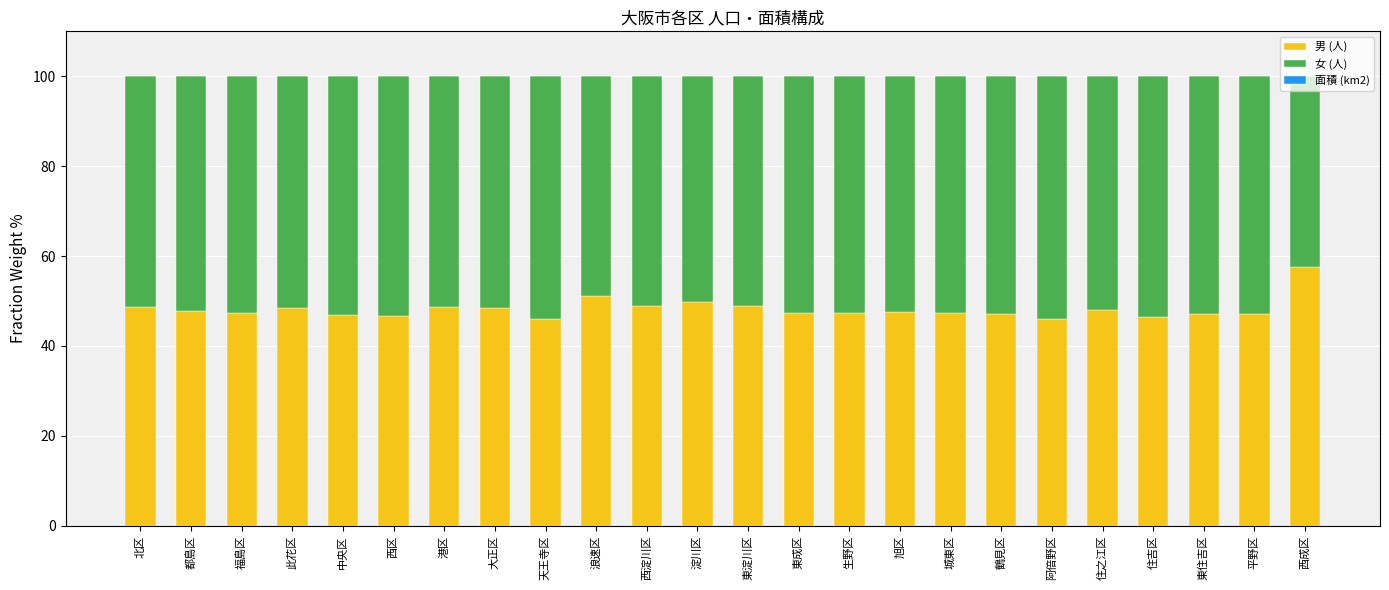

At which label does 男 (人) reach its peak?

西成区